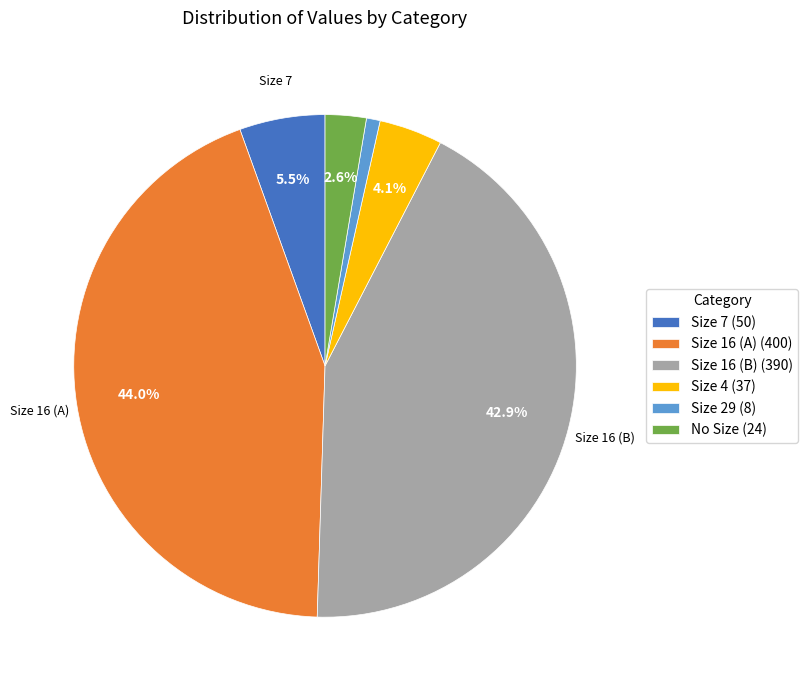

What percentage is NOT represented by Size 7 (50)?

94.5%